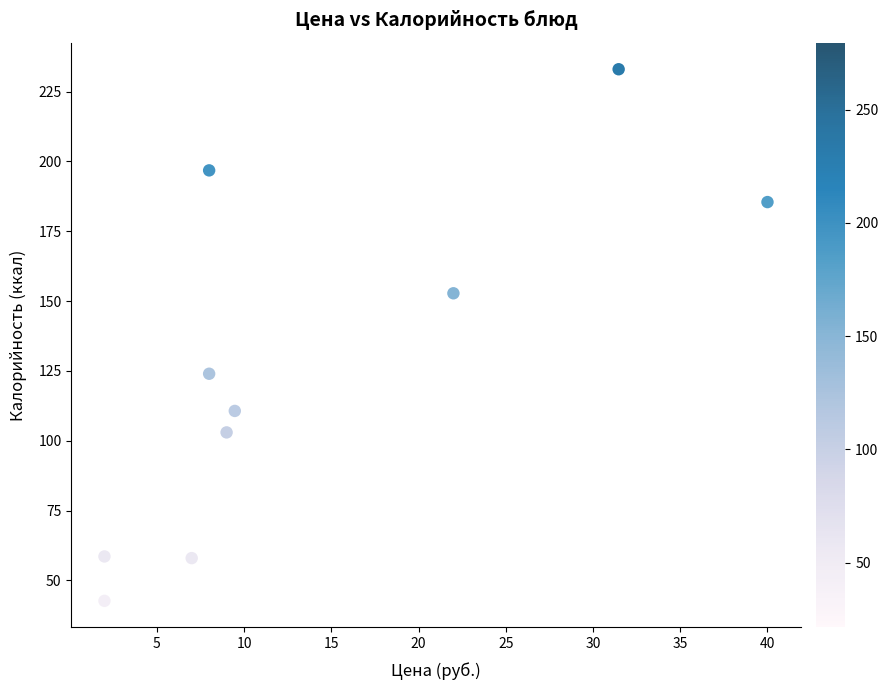

What is the range of X values (max minus min)?

38.0